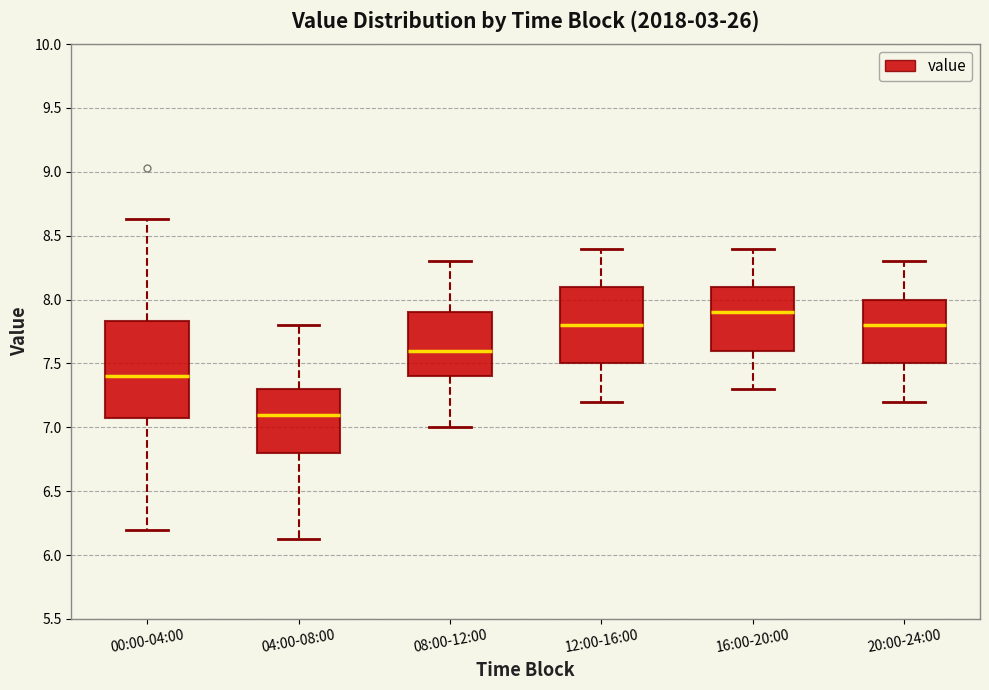

Comparing the boxes themselves (not the whiskers), which one is the tallest?

00:00-04:00